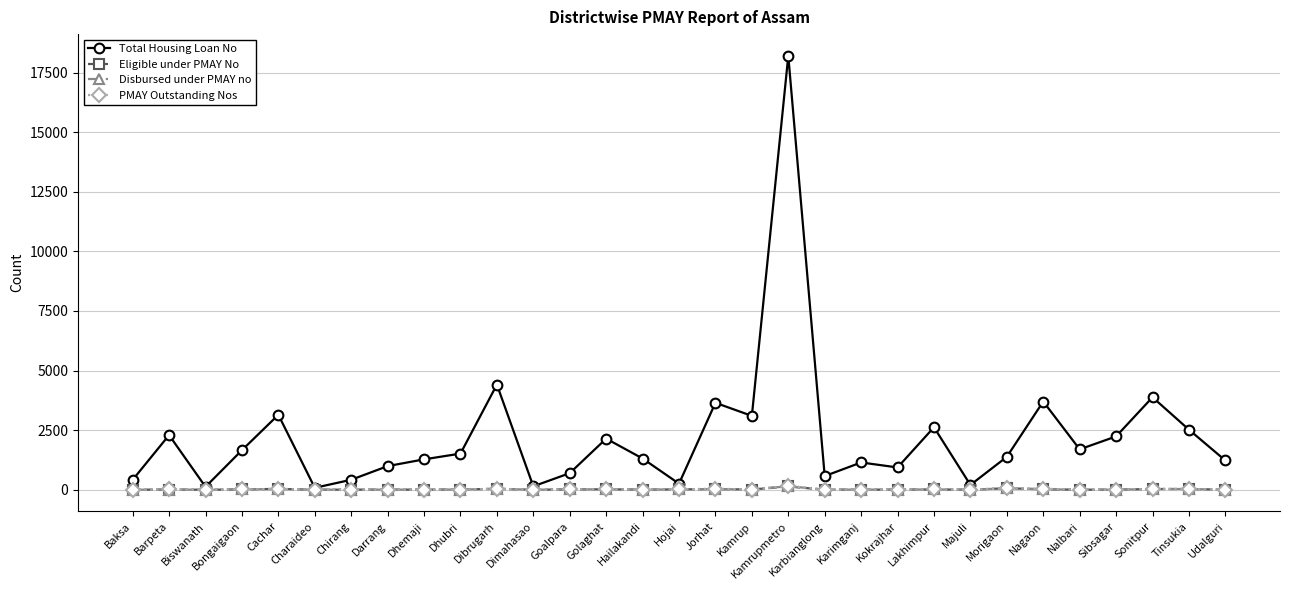

The value of PMAY Outstanding Nos at Biswanath is 0. True or false?

True